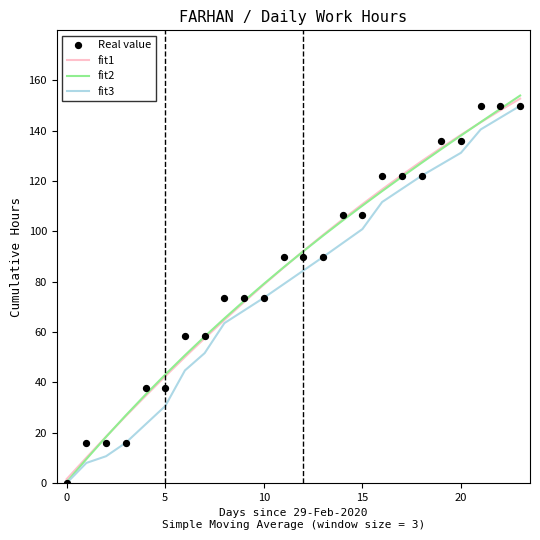

At how many categories does at least one series exceed 115?

8